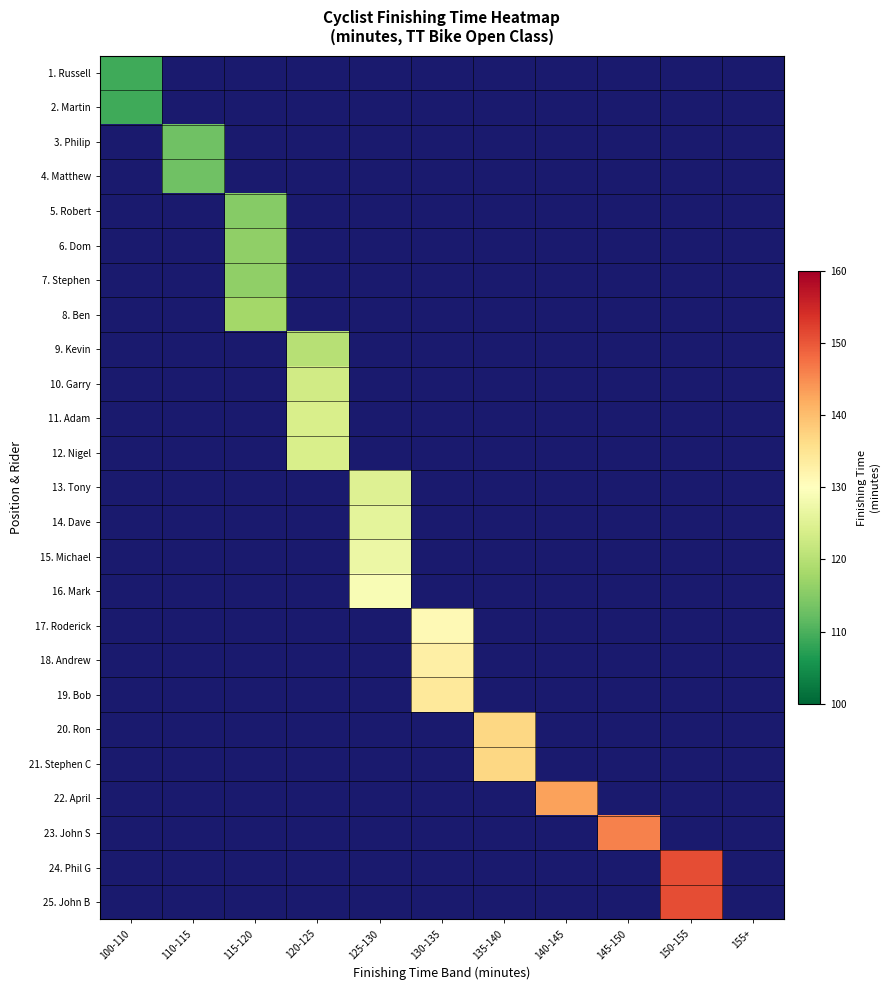

List the series in order of their overall mean, lowest first.

1. Russell, 2. Martin, 3. Philip, 4. Matthew, 5. Robert, 6. Dom, 7. Stephen, 8. Ben, 9. Kevin, 10. Garry, 11. Adam, 12. Nigel, 13. Tony, 14. Dave, 15. Michael, 16. Mark, 17. Roderick, 18. Andrew, 19. Bob, 20. Ron, 21. Stephen C, 22. April, 23. John S, 24. Phil G, 25. John B